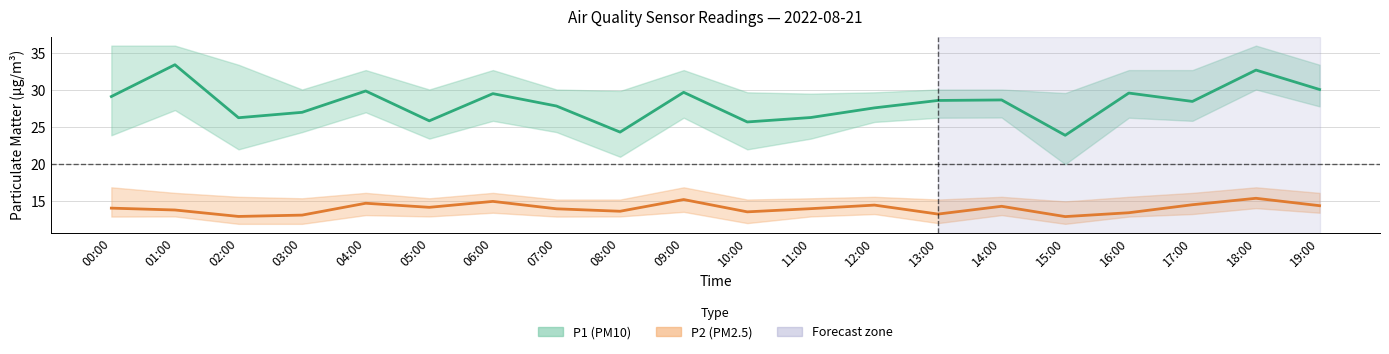

True or false: P1 (PM10) has more than 0 interior local peaks.

True